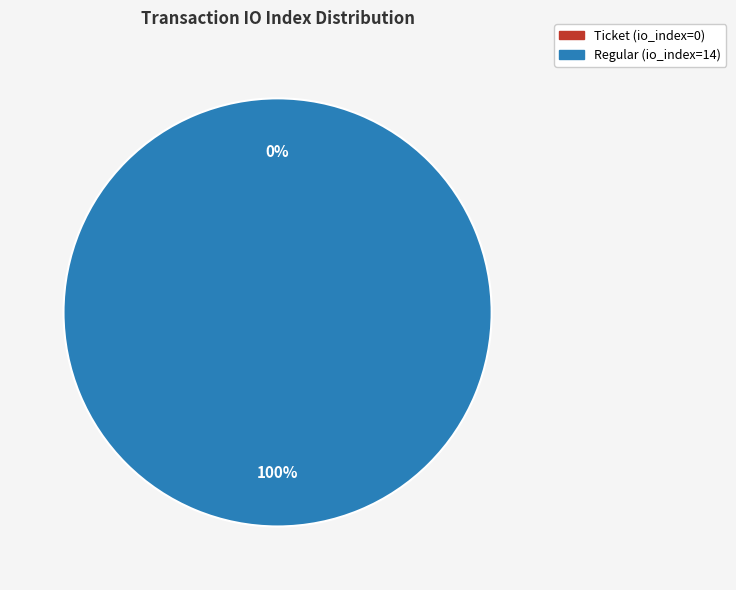

Between Ticket (io_index=0) and Regular (io_index=14), which is larger?

Regular (io_index=14)